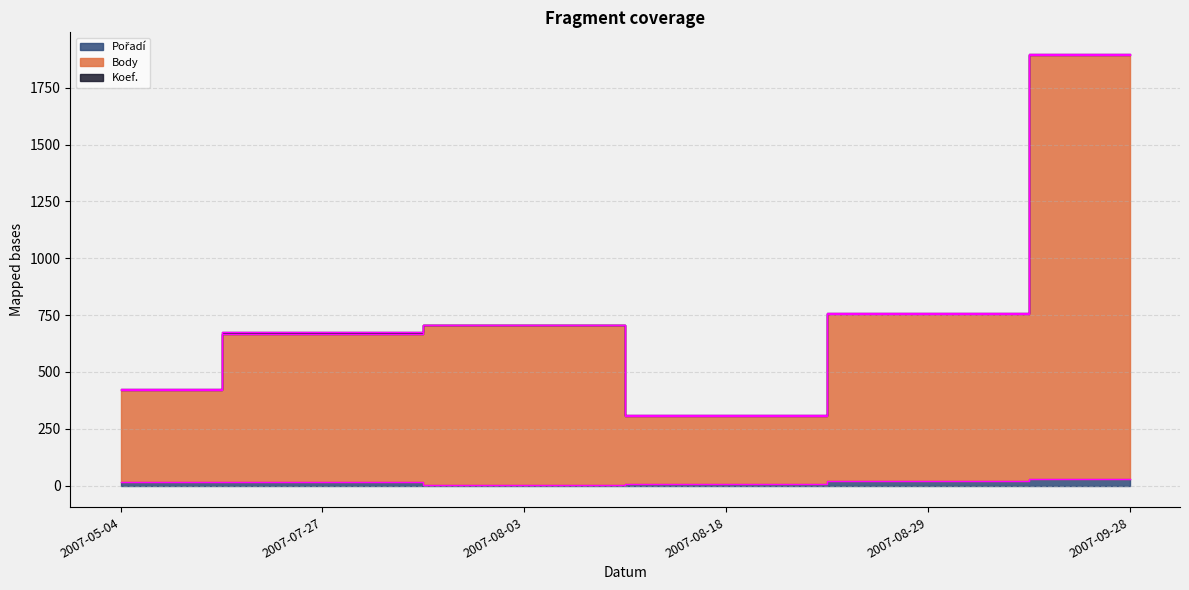

What is the label of the 6th point from the right?

2007-05-04